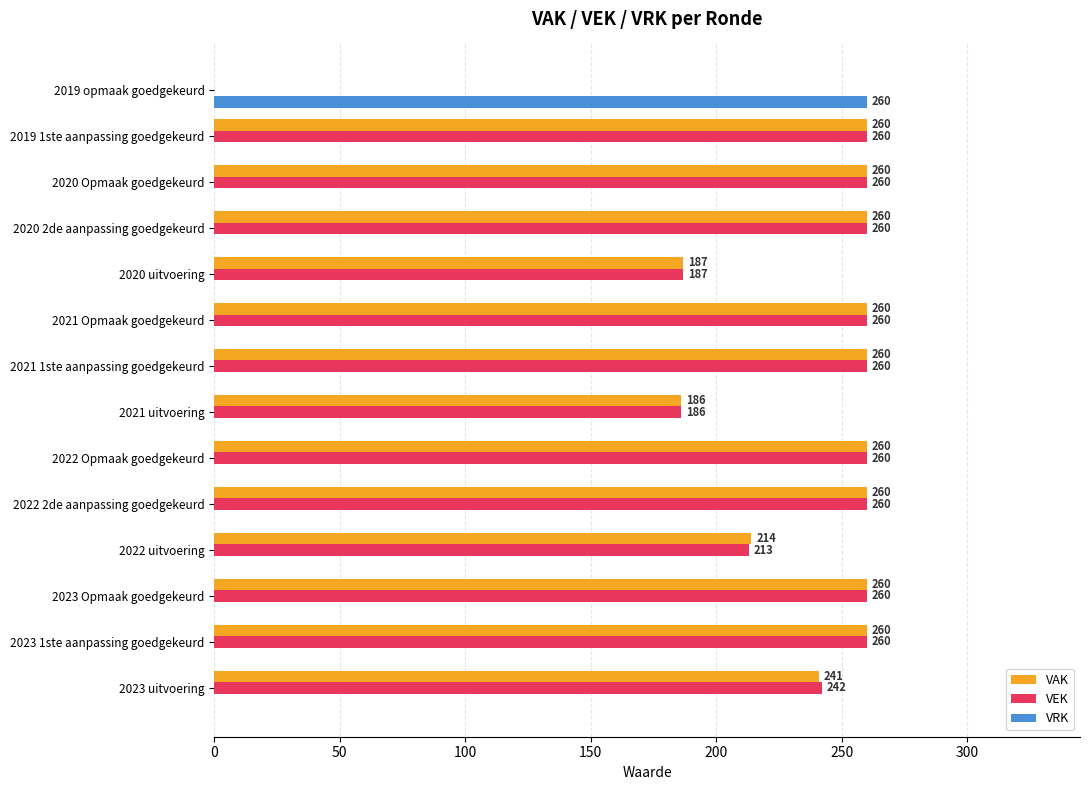

What is the sum of the VEK values at 2021 Opmaak goedgekeurd and 2022 Opmaak goedgekeurd?

520